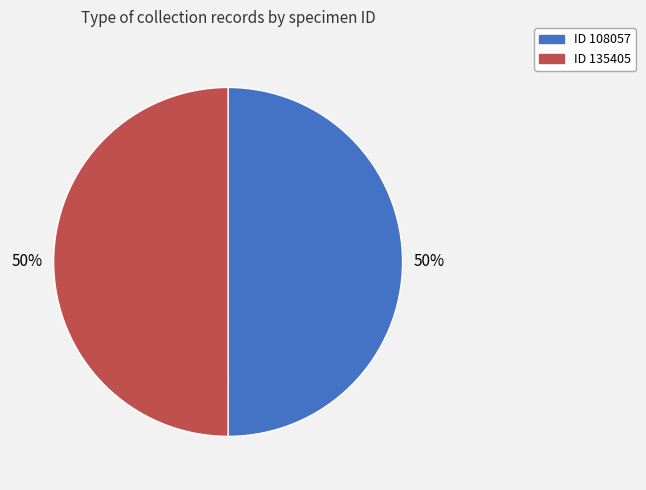

How many slices are in this pie chart?

2